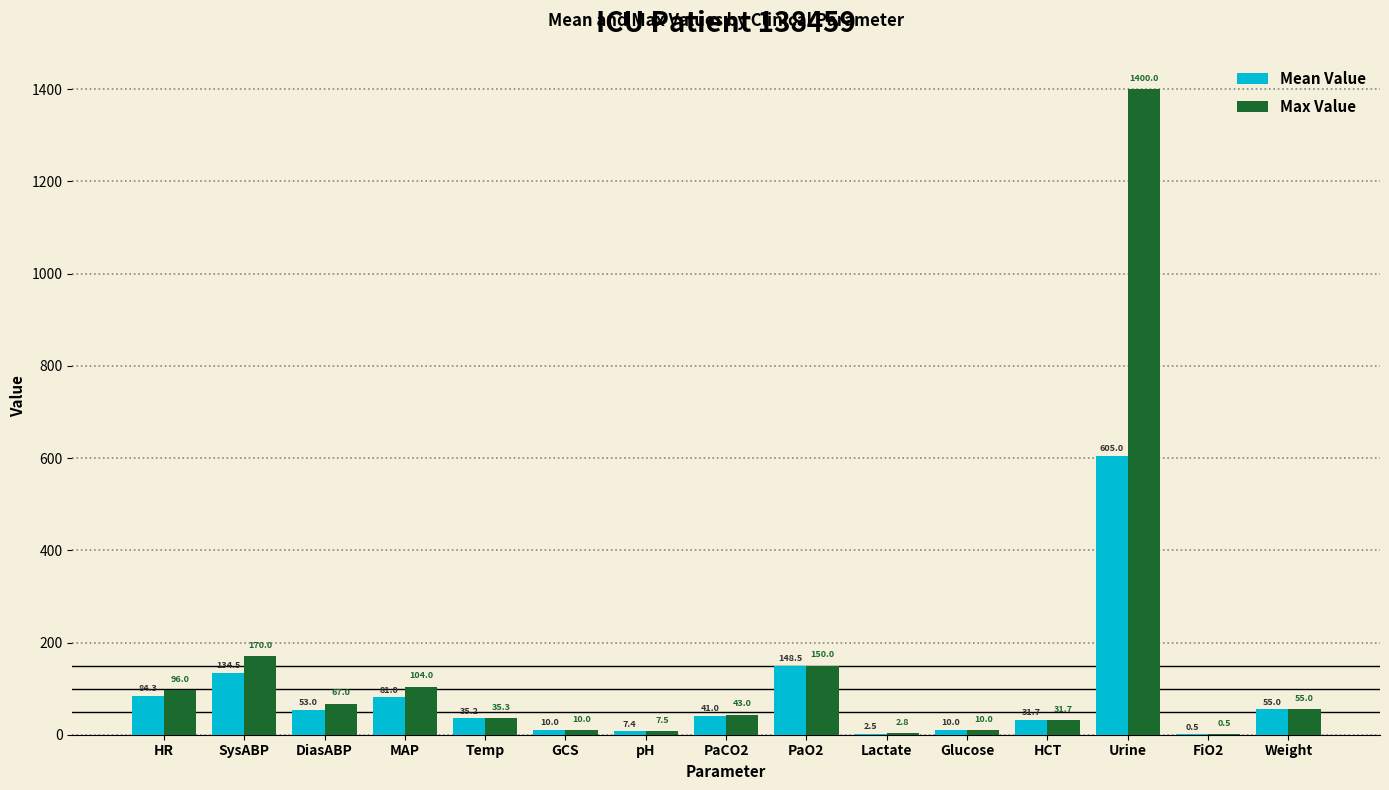

Which series changed the most between MAP and Glucose?

Max Value